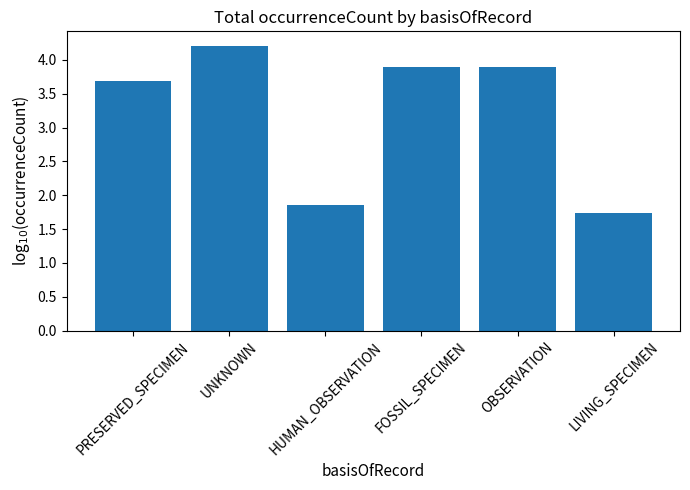

Reading left to right, list all the values displayed in this chart.

PRESERVED_SPECIMEN=3.7	UNKNOWN=4.2	HUMAN_OBSERVATION=1.9	FOSSIL_SPECIMEN=3.9	OBSERVATION=3.9	LIVING_SPECIMEN=1.7